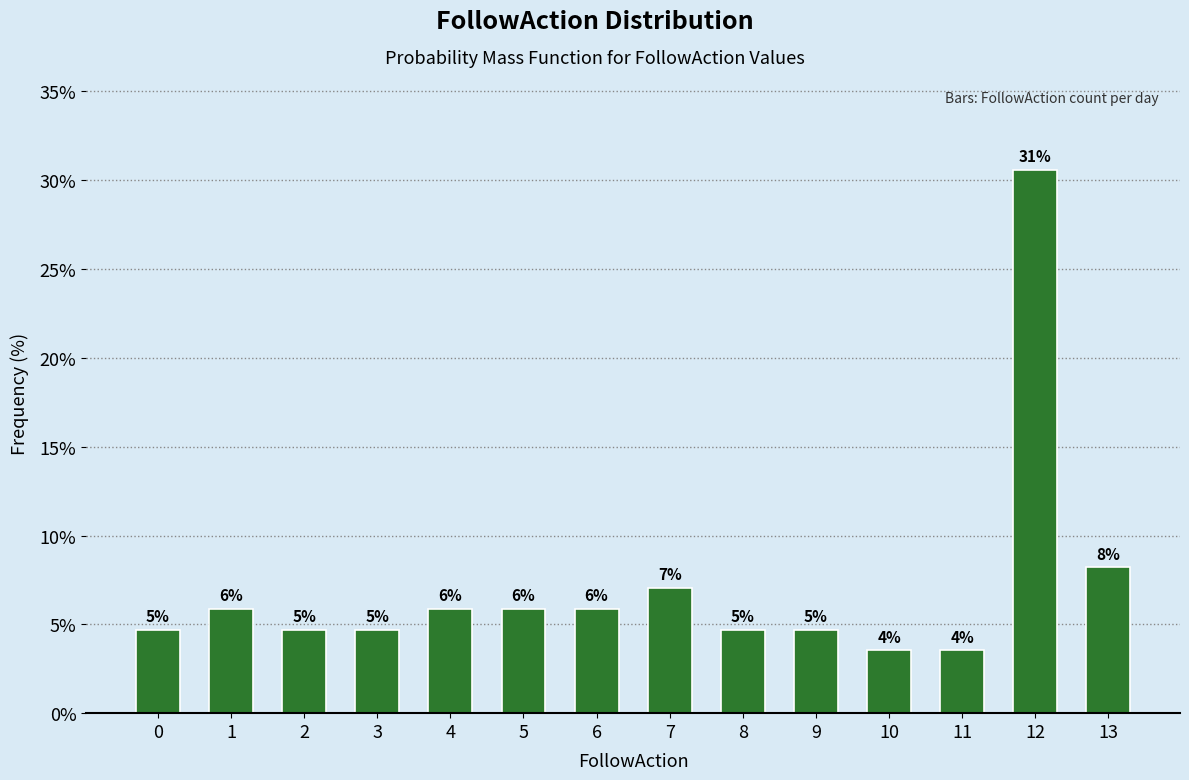

How many bars are there in total?

14